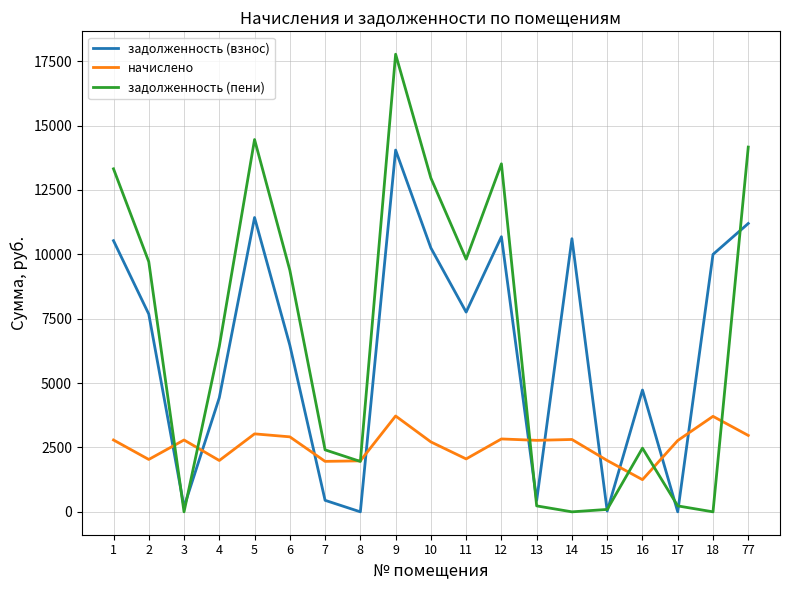

Between 5 and 9, which series saw the biggest shift?

задолженность (пени)